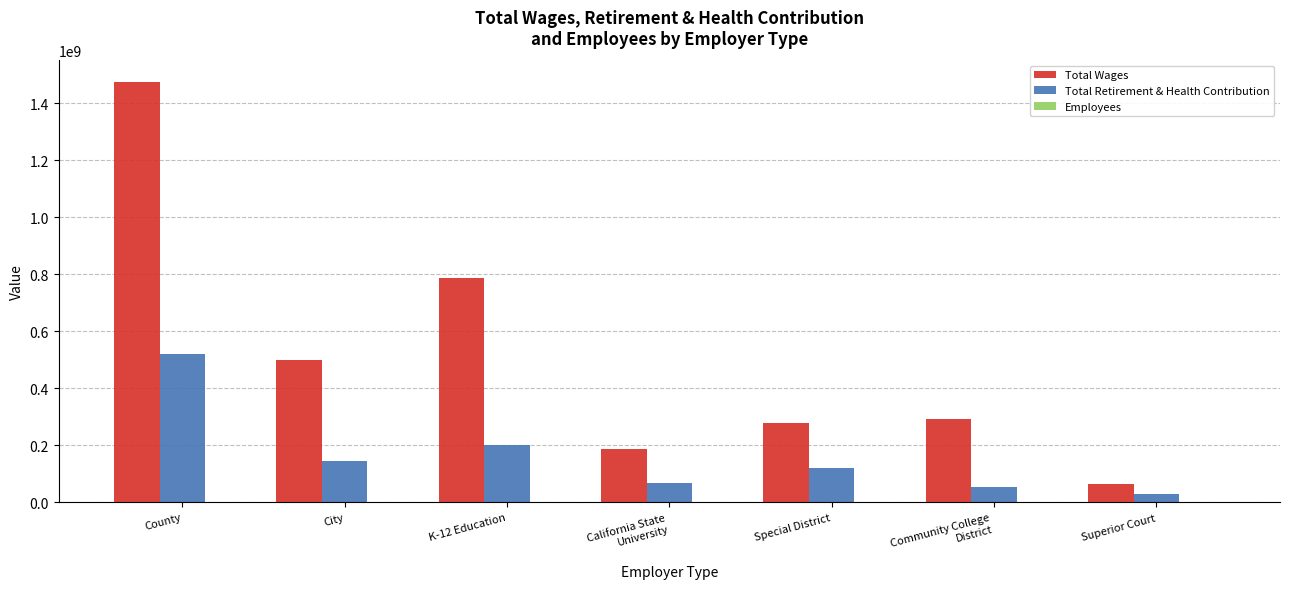

The value of Total Retirement & Health Contribution at City is 31393188.3. True or false?

False